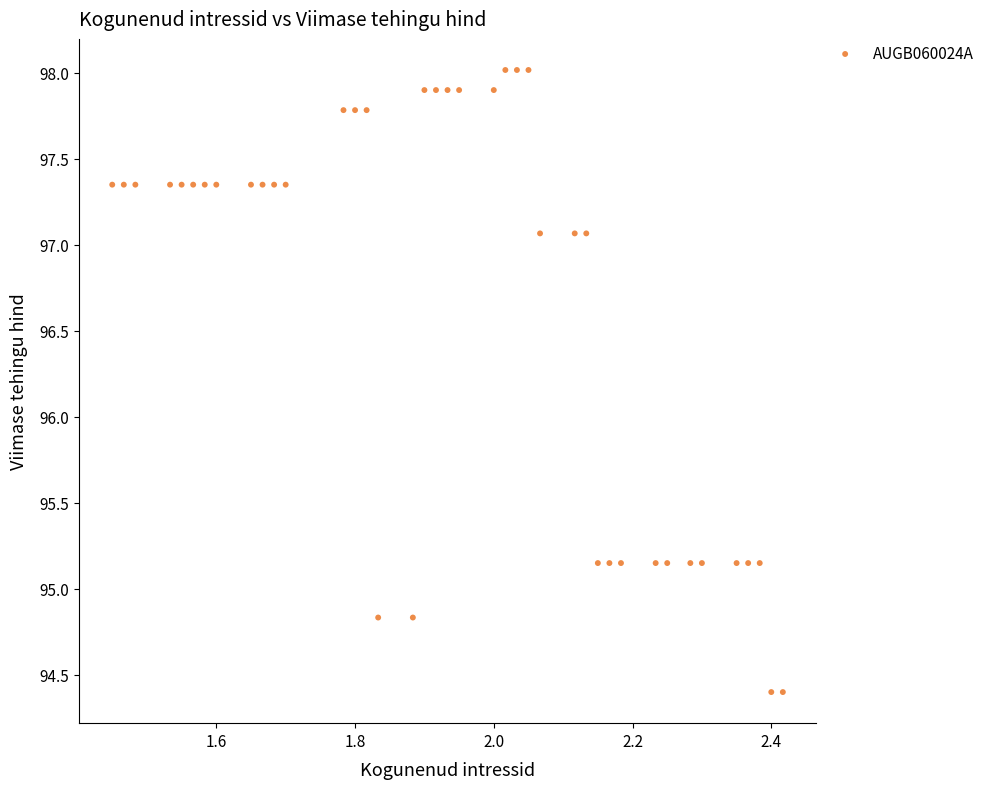

What is the range of Y values (max minus min)?

3.6